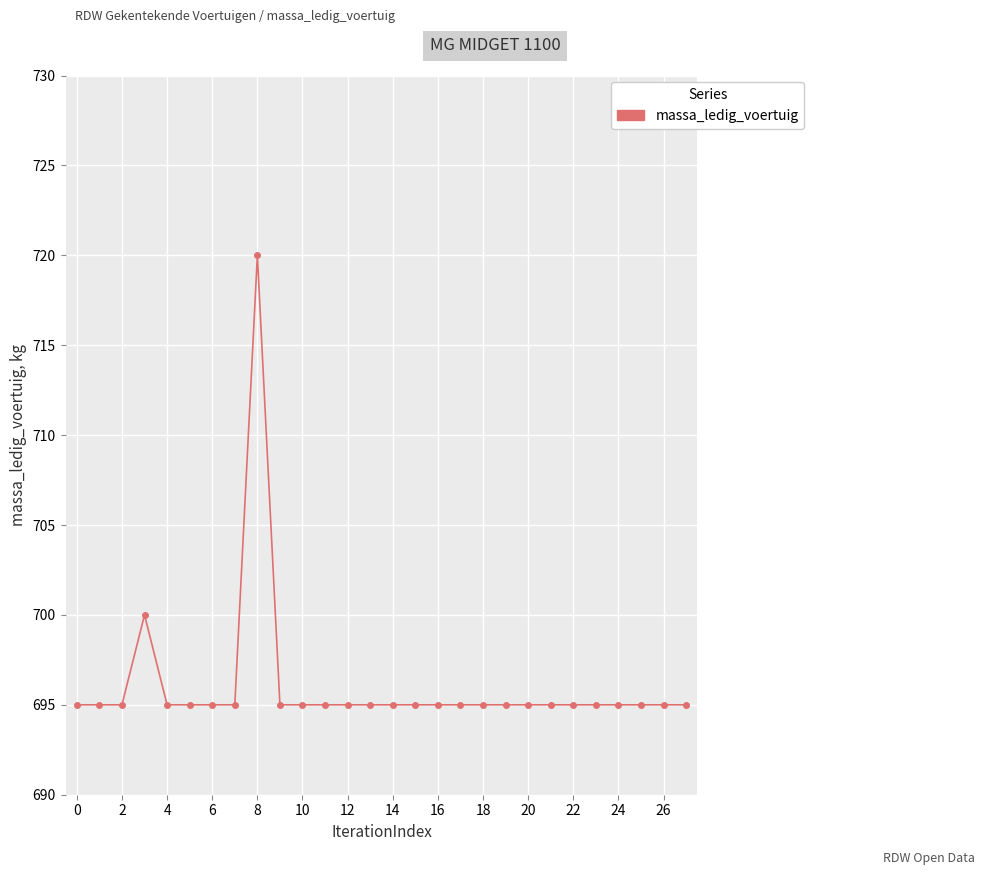

What is the smallest value displayed?

695